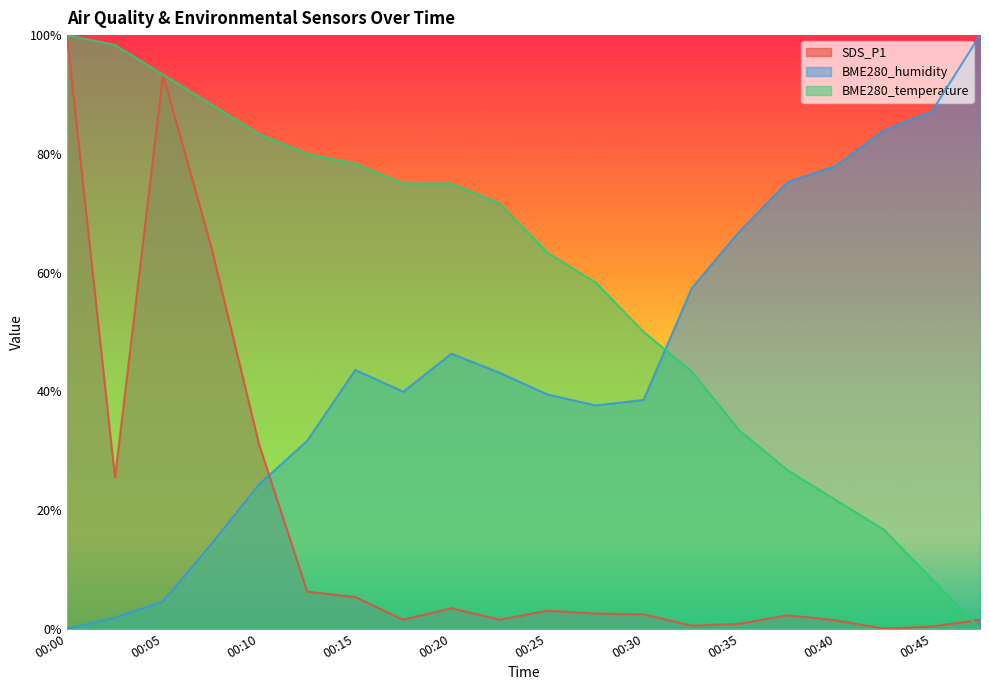

Reading right to left, transcribe all the data shown in this chart.

SDS_P1: 00:47=1.5	00:45=0.3	00:42=0.0	00:40=1.4	00:38=2.3	00:35=0.8	00:33=0.5	00:30=2.4	00:28=2.5	00:25=3.0	00:23=1.5	00:20=3.4	00:18=1.5	00:15=5.3	00:13=6.2	00:10=31.0	00:08=64.4	00:05=93.3	00:03=25.4	00:00=100.0
BME280_humidity: 00:47=100.0	00:45=87.2	00:42=83.9	00:40=78.0	00:38=75.2	00:35=67.0	00:33=57.3	00:30=38.5	00:28=37.6	00:25=39.4	00:23=43.1	00:20=46.3	00:18=39.9	00:15=43.6	00:13=31.7	00:10=24.3	00:08=14.2	00:05=4.6	00:03=1.8	00:00=0.0
BME280_temperature: 00:47=0.0	00:45=8.3	00:42=16.7	00:40=21.7	00:38=26.7	00:35=33.3	00:33=43.3	00:30=50.0	00:28=58.3	00:25=63.3	00:23=71.7	00:20=75.0	00:18=75.0	00:15=78.3	00:13=80.0	00:10=83.3	00:08=88.3	00:05=93.3	00:03=98.3	00:00=100.0